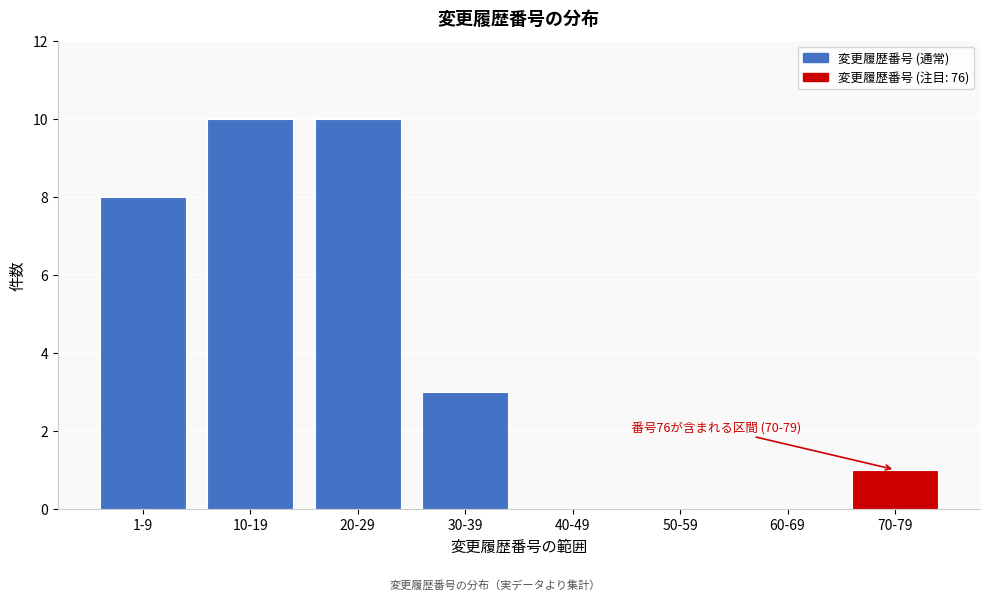

Reading left to right, list all the values displayed in this chart.

1-9=8	10-19=10	20-29=10	30-39=3	40-49=0	50-59=0	60-69=0	70-79=1